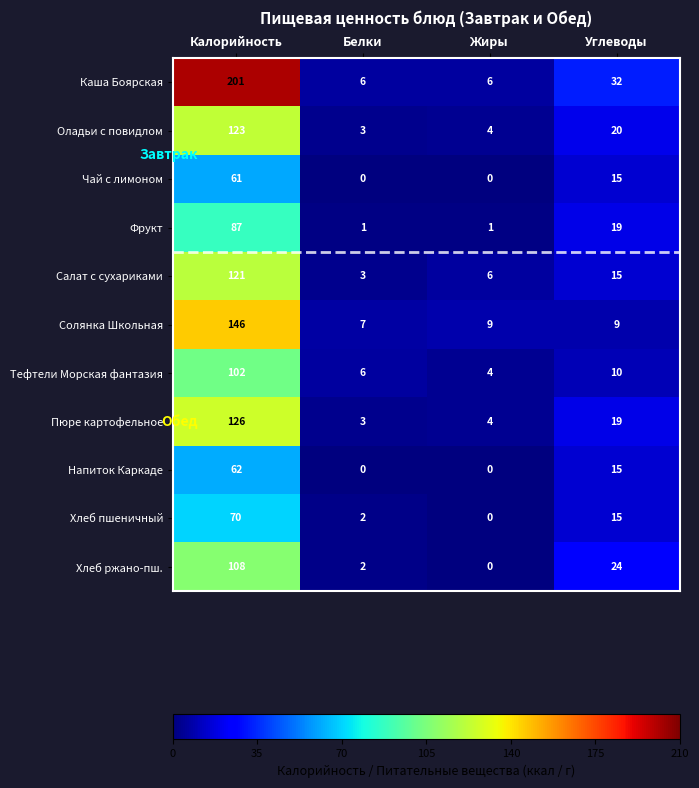

Which series changed the most between Жиры and Углеводы?

Каша Боярская